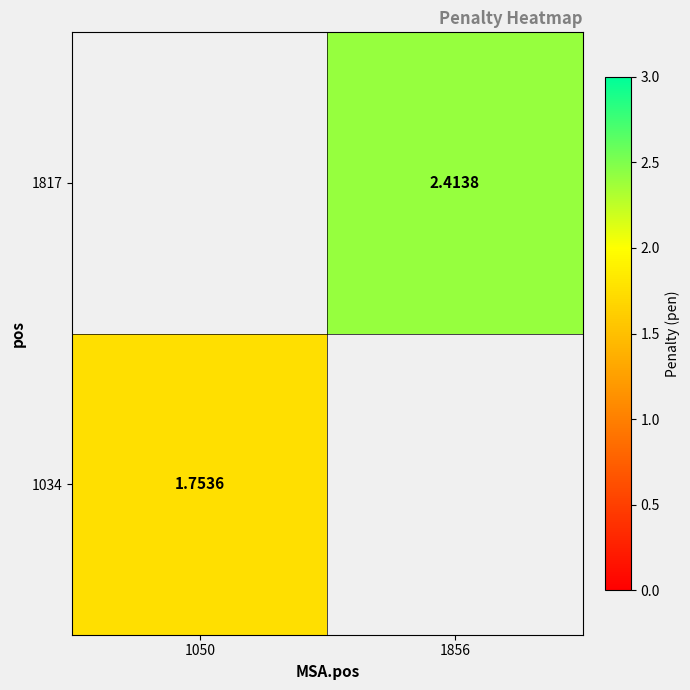

List the series in order of their overall mean, highest first.

1034, 1817